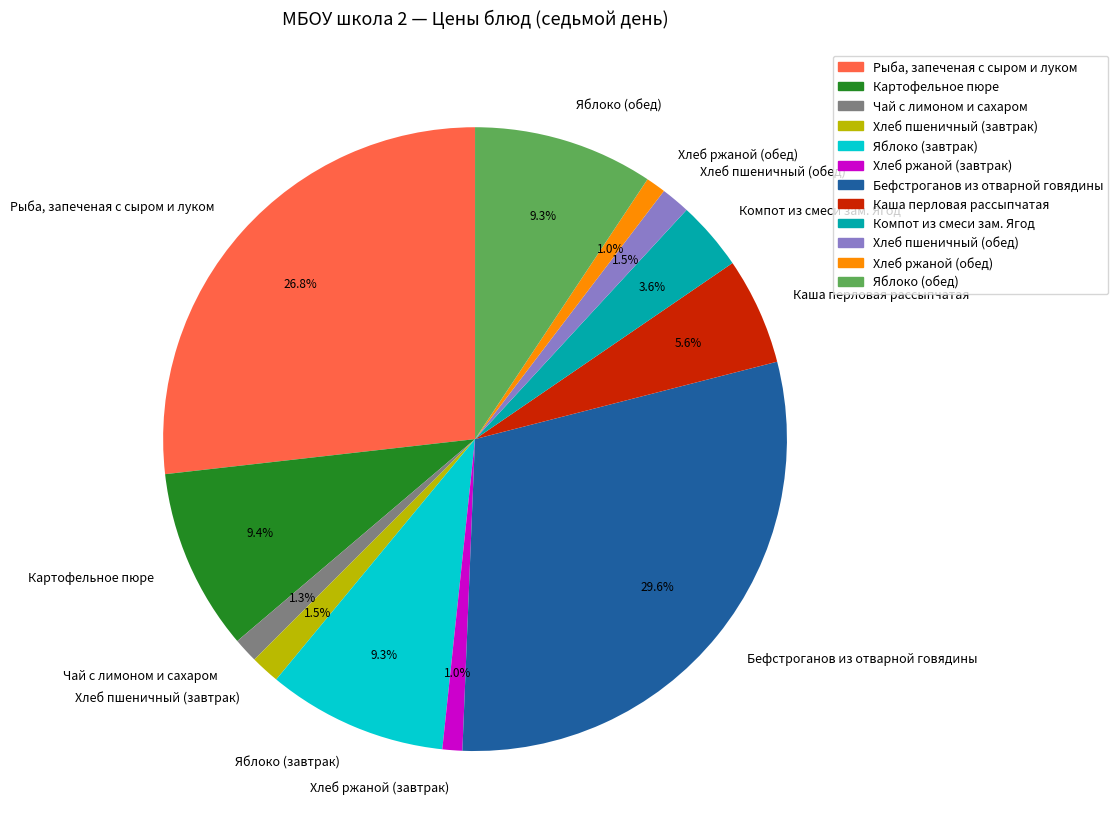

What percentage is NOT represented by Яблоко (обед)?

90.7%